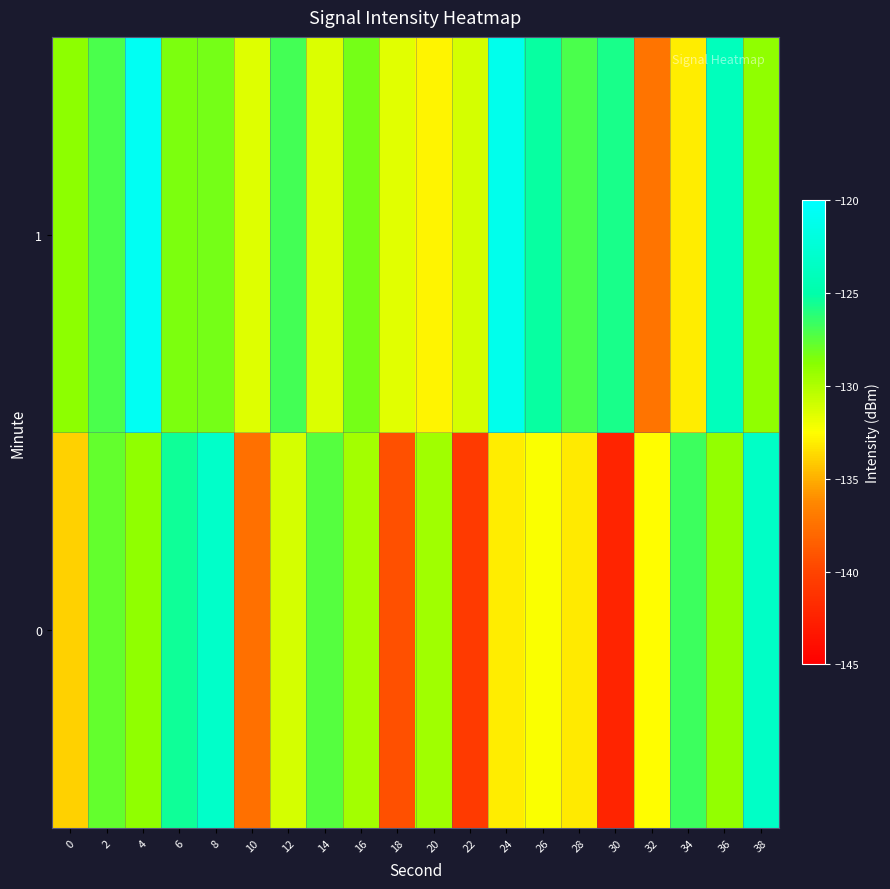

Between 30 and 2, which is larger?

2